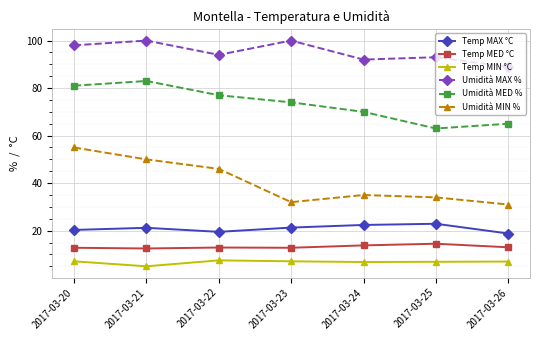

Which category has the highest value in the Umidità MIN % series?

2017-03-20